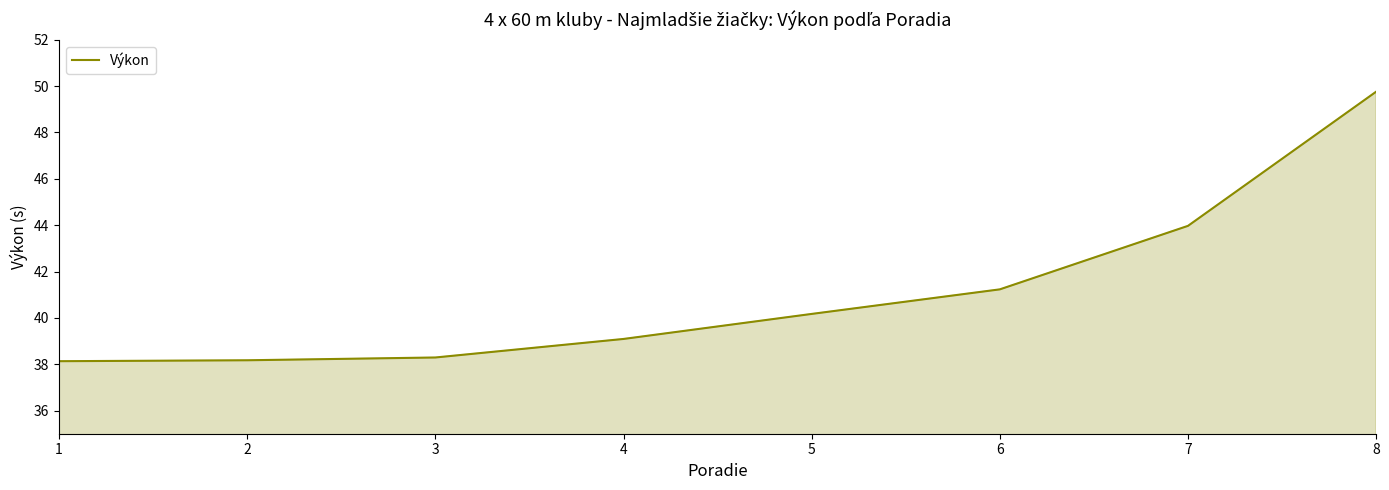

True or false: the data shows 11.4 at 4.

False